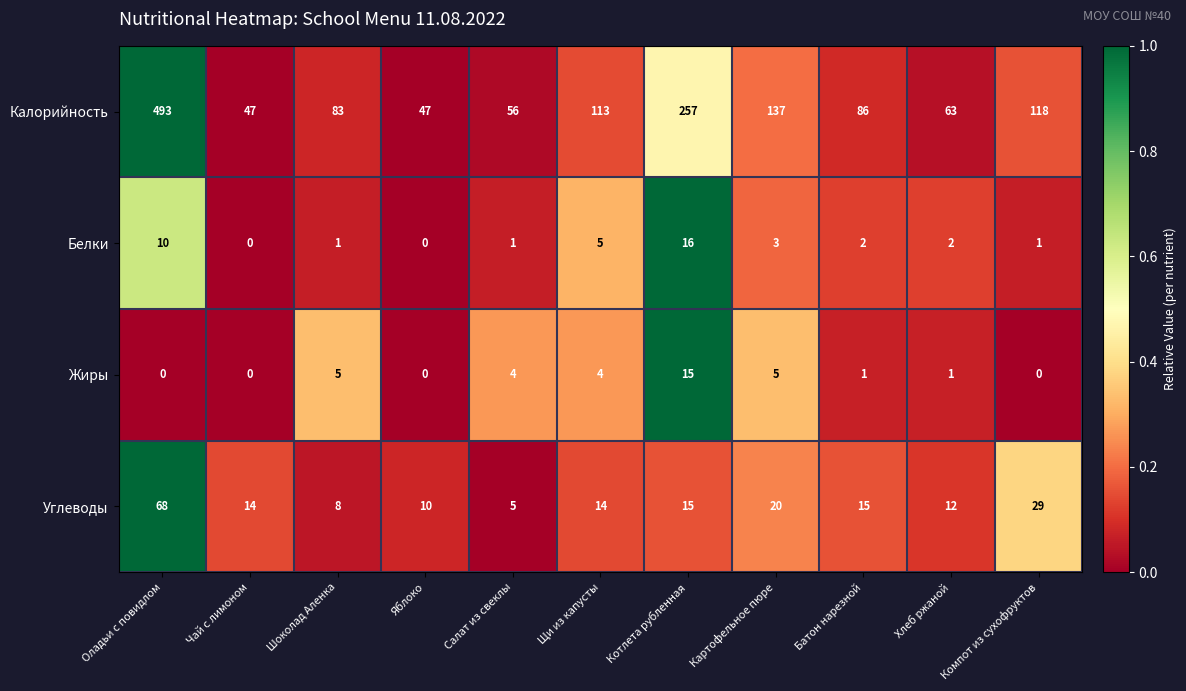

Which series has the widest spread of values?

Калорийность